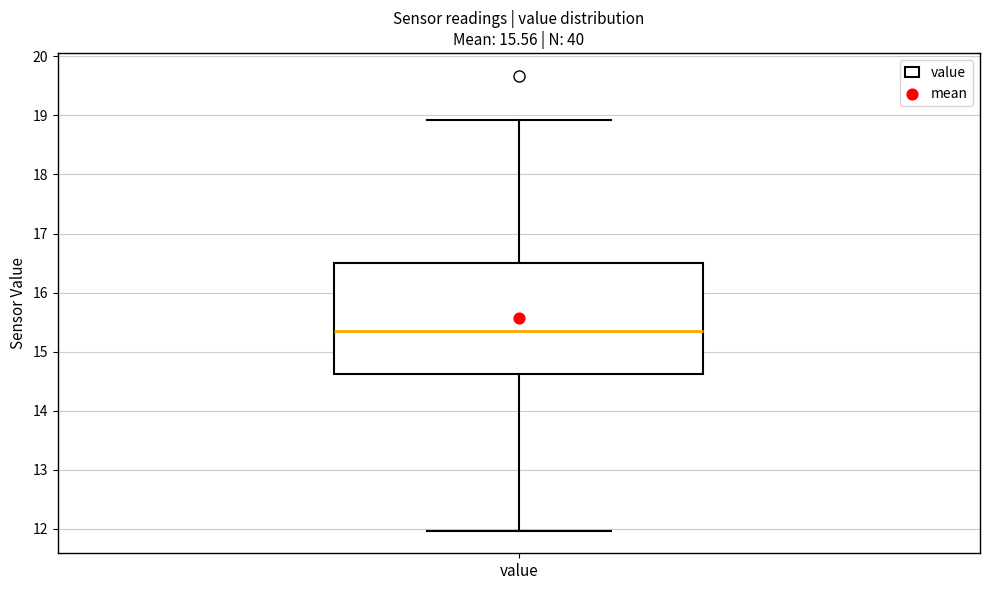

Transcribe this box plot: give where the median line is, the range the box spans, and where the two whiskers end, as read against the y-axis. The values are not printed on the chart, so give them approximately, as read against the axis.

median 15.4, box 14.6 to 16.5, whiskers 12.0 to 18.9